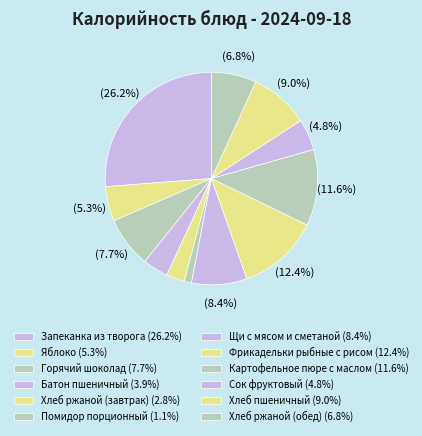

The Яблоко slice represents 5% of the pie. True or false?

True